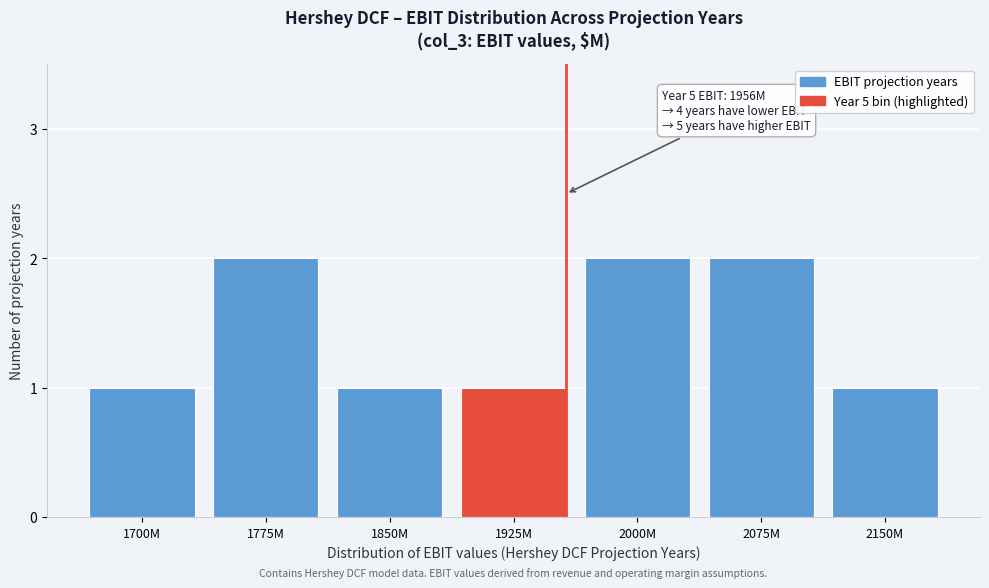

Reading left to right, transcribe all the data shown in this chart.

1700M=1	1775M=2	1850M=1	1925M=1	2000M=2	2075M=2	2150M=1